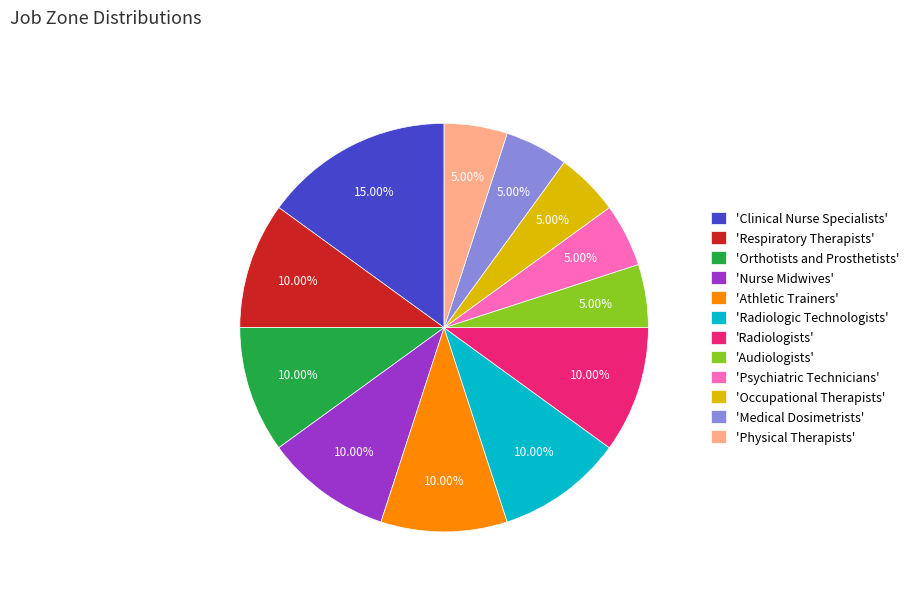

Does any single category account for the majority?

No